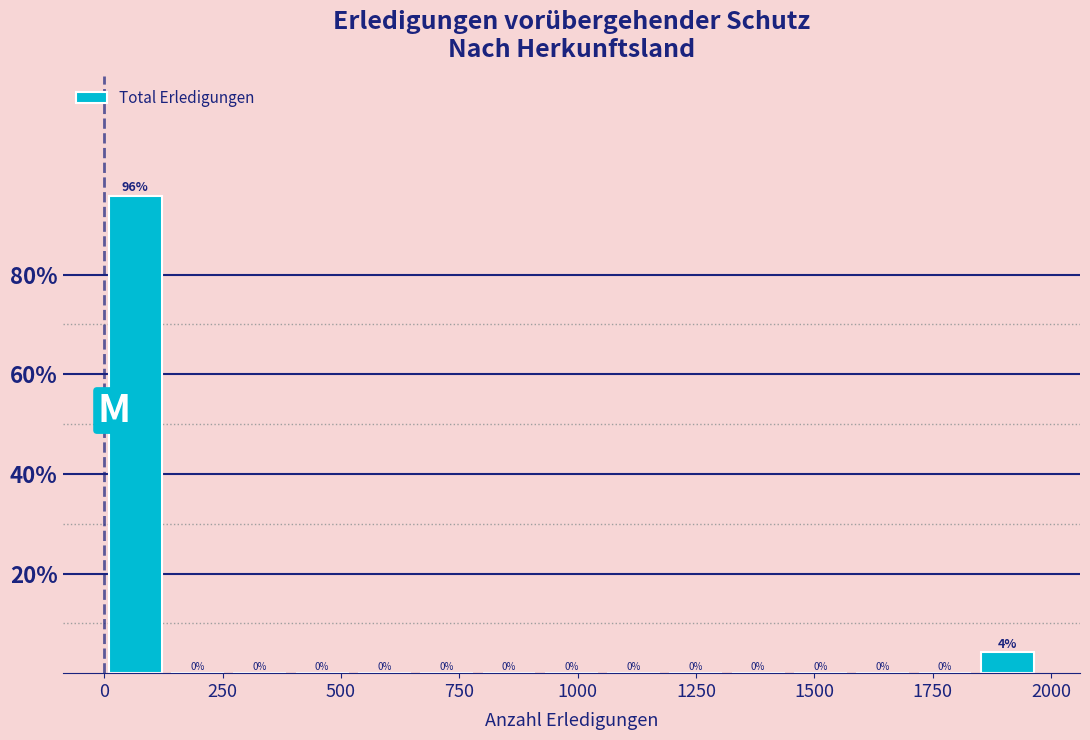

Read against the x-axis, roughly where is the centre of the tallest bar?

50